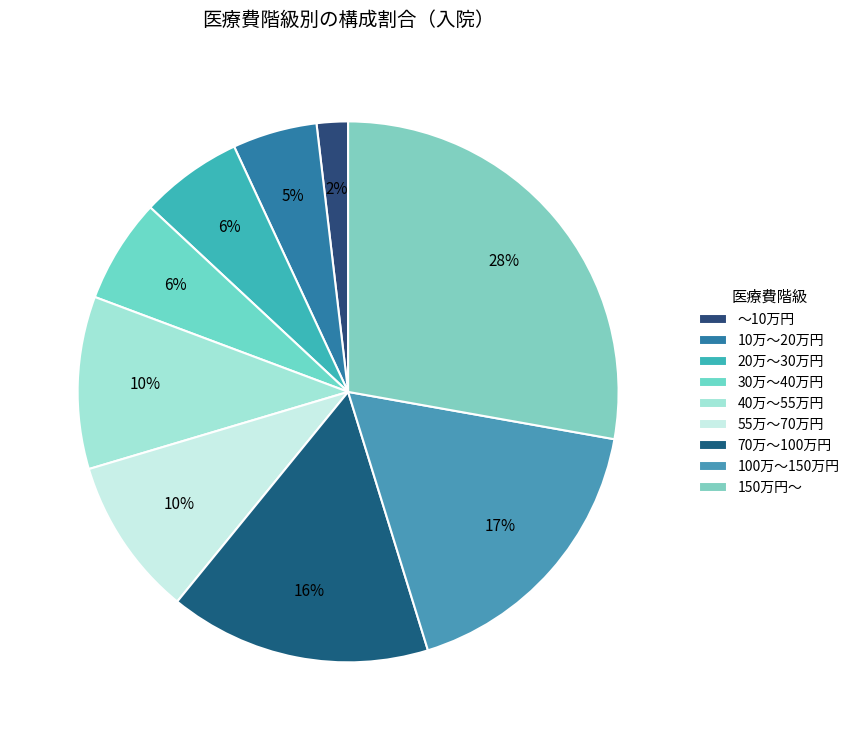

Rank the categories by value from highest to lowest.

150万円～, 100万～150万円, 70万～100万円, 40万～55万円, 55万～70万円, 30万～40万円, 20万～30万円, 10万～20万円, ～10万円